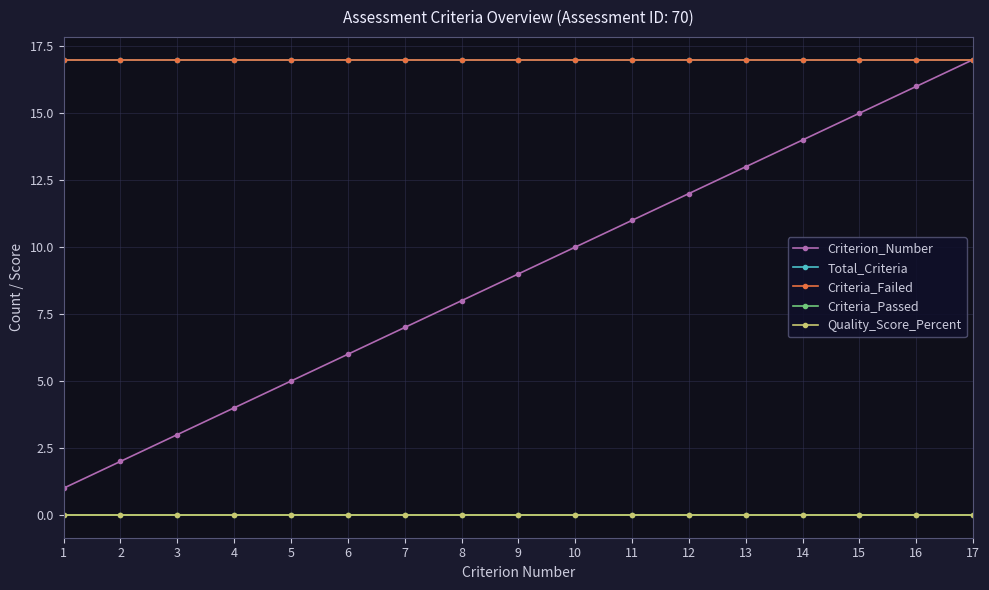

Which series has the largest total across all categories?

Total_Criteria